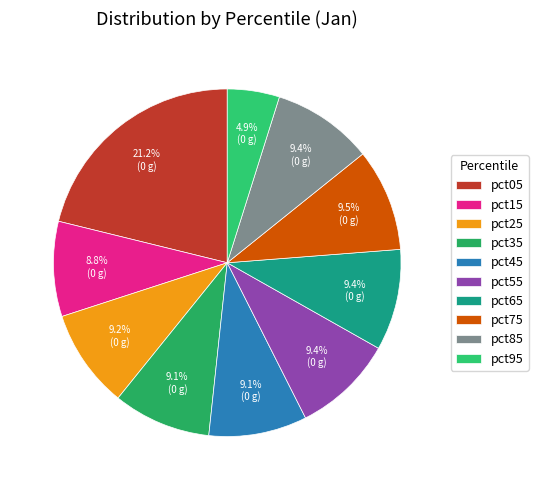

To the nearest percent, what is the difference between the largest and smallest slice percentages?

16%